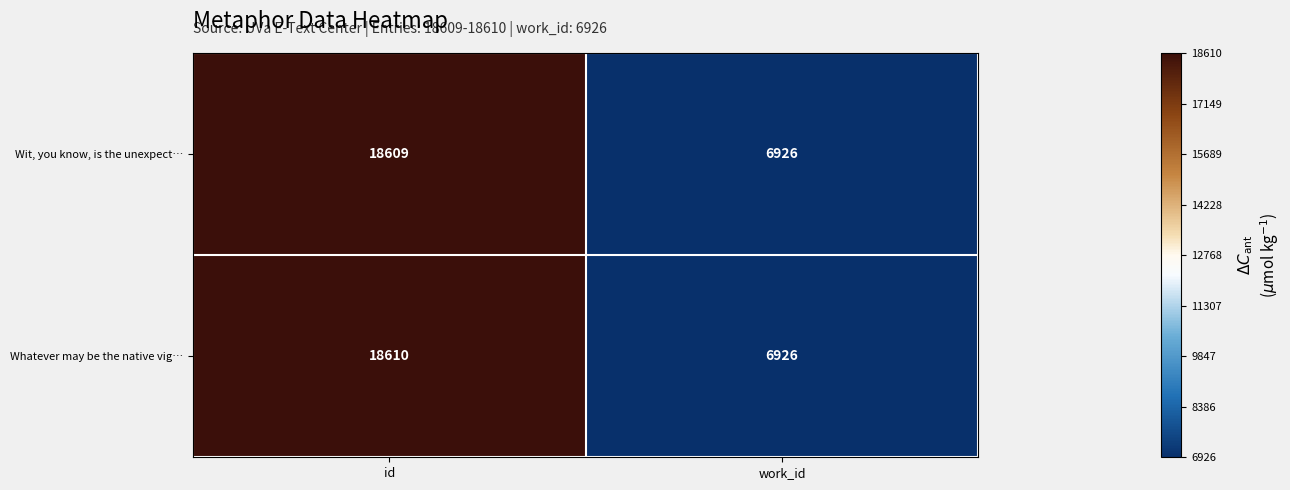

What is the difference between the maximum and minimum values in the Whatever may be the native vig… series?

11684